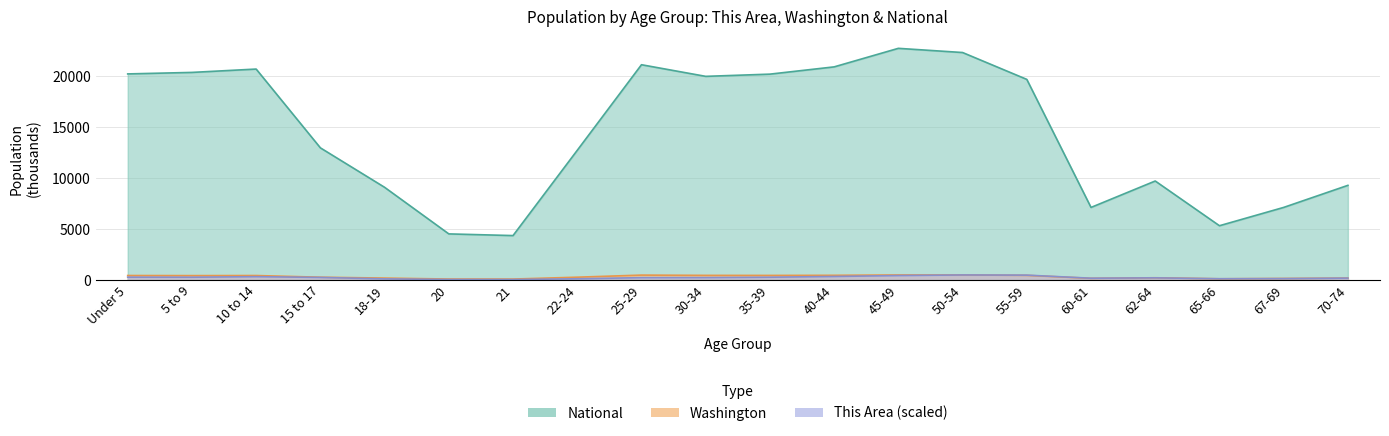

What is the sum of the Washington values at 67-69 and 20?

245.1